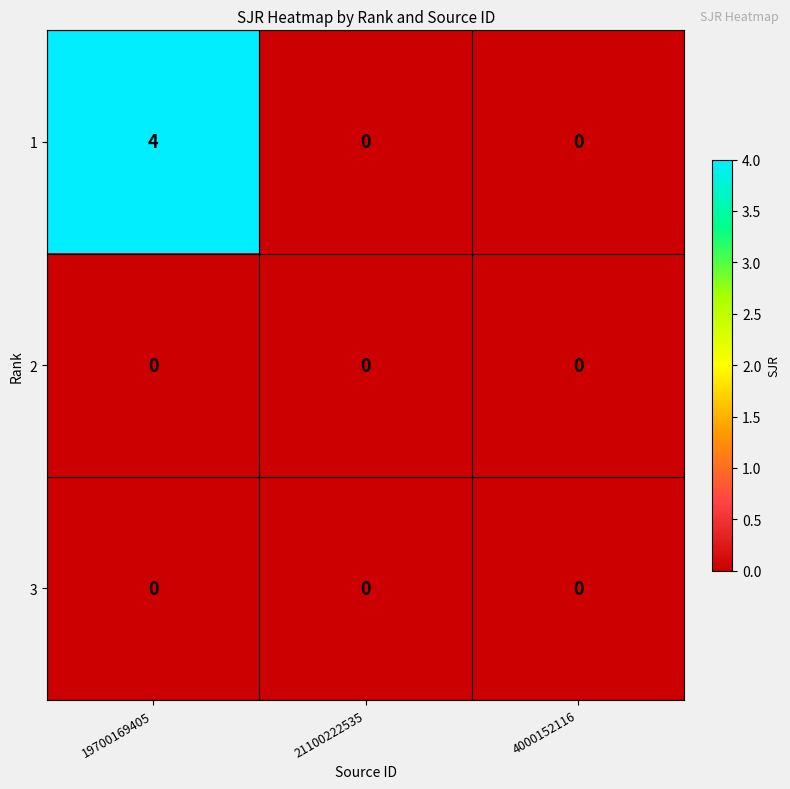

Count the 1 values in the range 0 to 4.

3